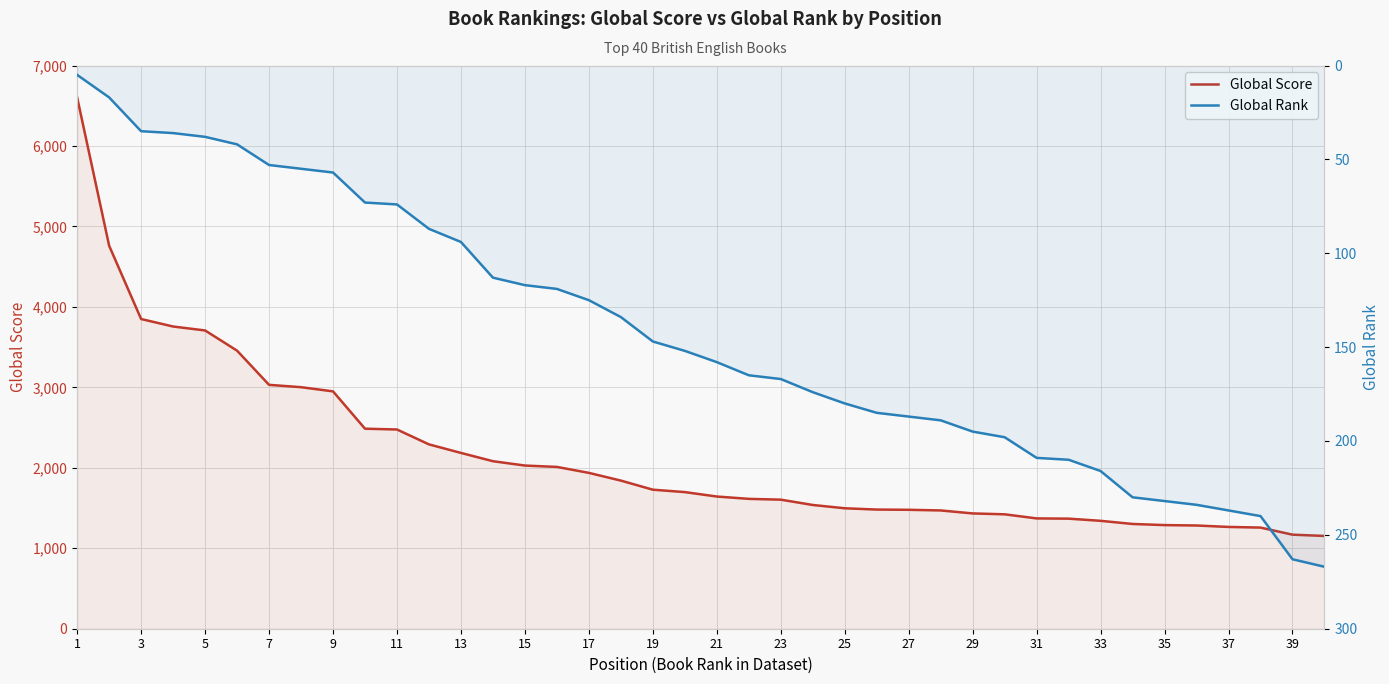

Reading left to right, what are all the values shown in this chart?

Global Score: 6603	4760	3849	3756	3707	3456	3031	3002	2950	2486	2476	2291	2185	2082	2028	2011	1937	1841	1728	1698	1643	1614	1604	1538	1497	1481	1478	1470	1433	1422	1371	1368	1341	1302	1288	1283	1265	1257	1169	1153
Global Rank: 5	17	35	36	38	42	53	55	57	73	74	87	94	113	117	119	125	134	147	152	158	165	167	174	180	185	187	189	195	198	209	210	216	230	232	234	237	240	263	267